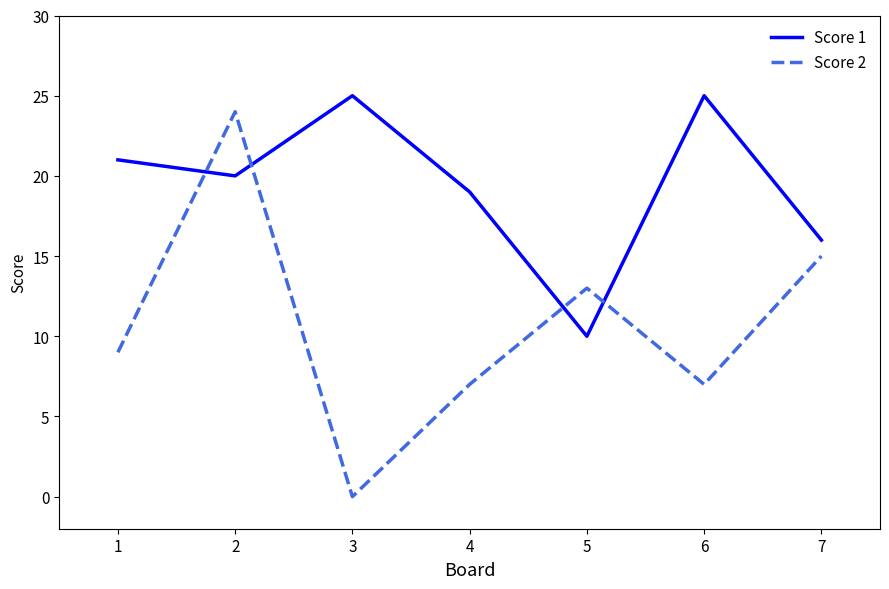

Count the number of categories in the chart.

7